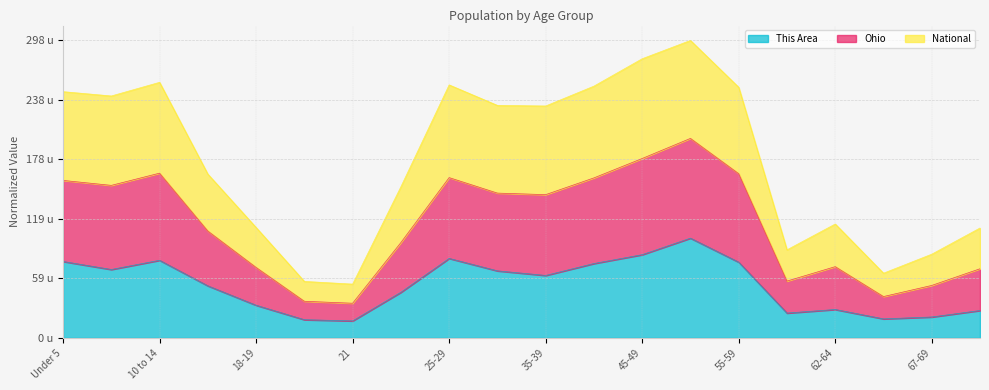

How many lines are shown in the chart?

3